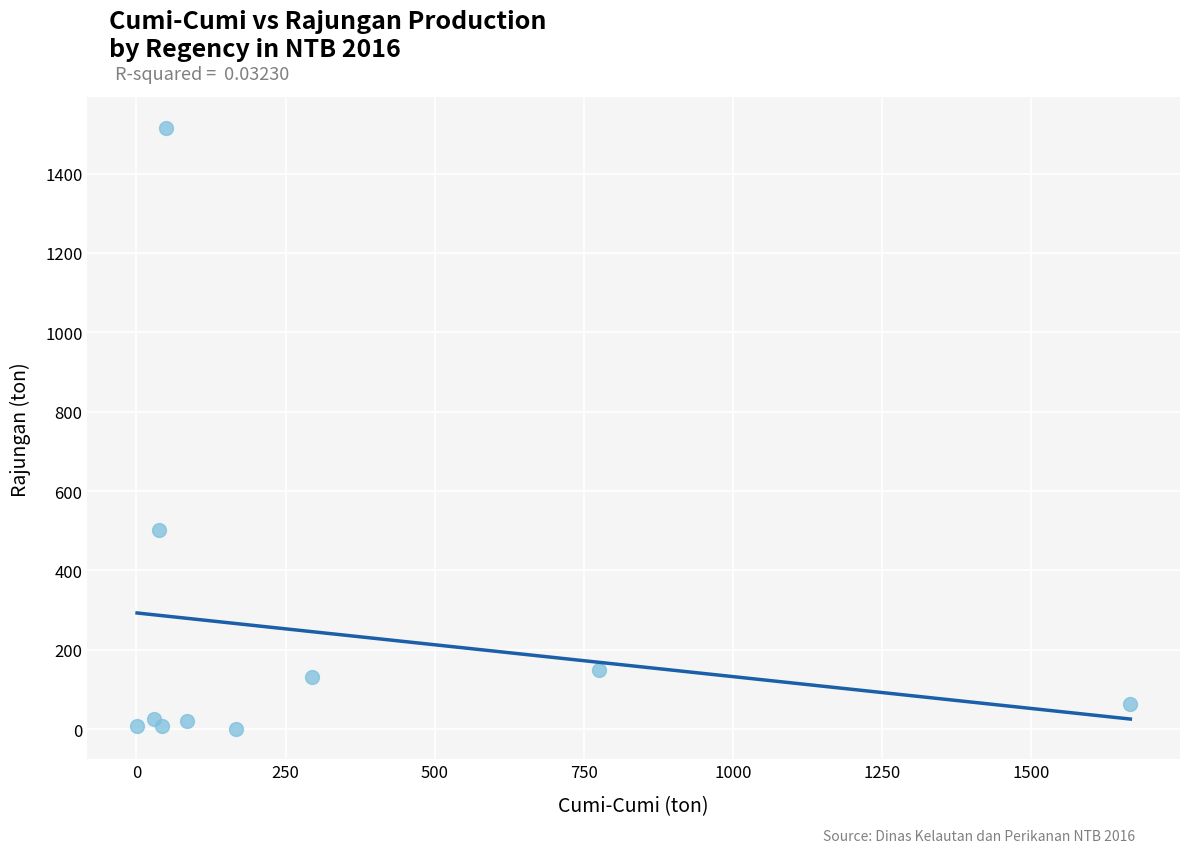

What is the average X value?

315